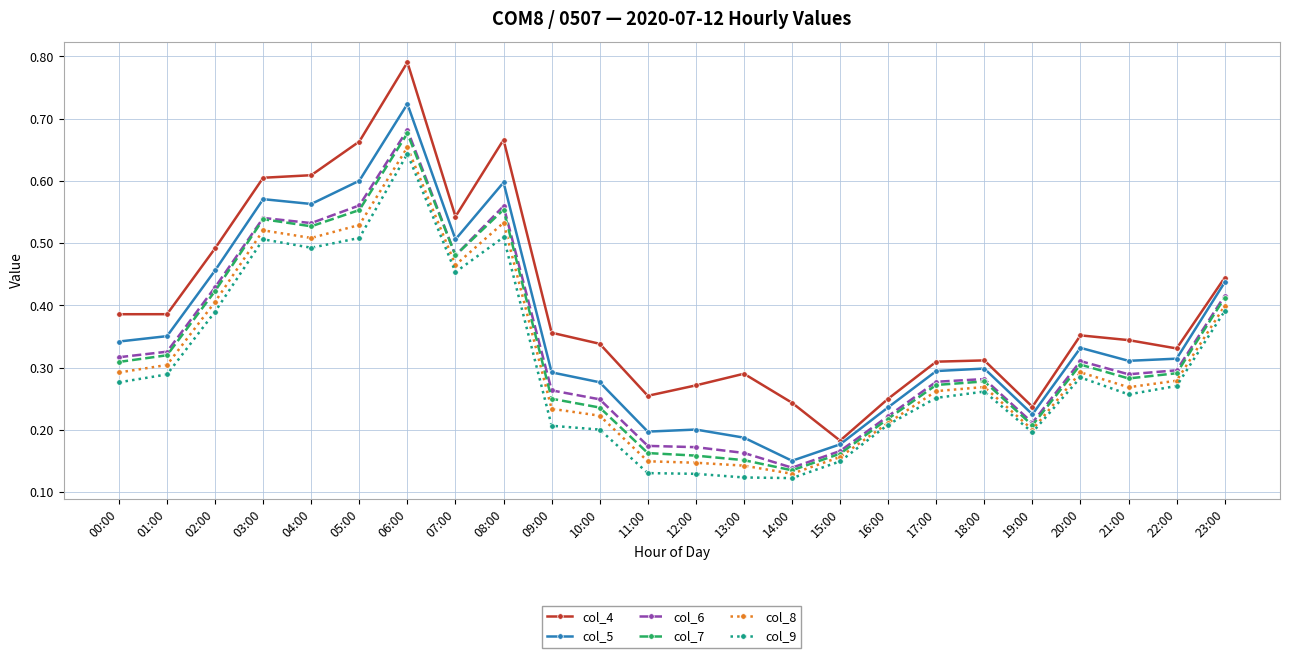

Which category has the highest value across all series?

06:00